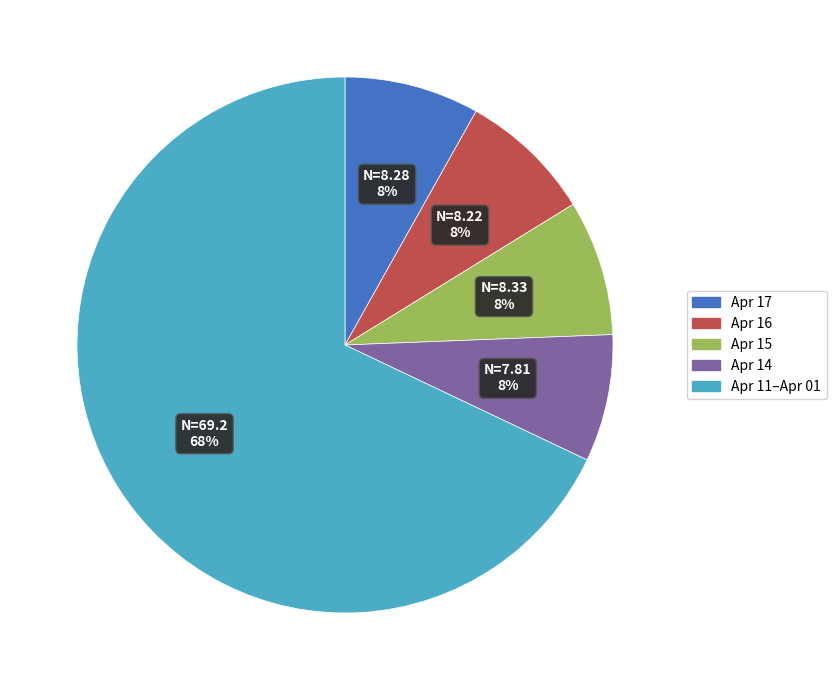

How many slices are in this pie chart?

5